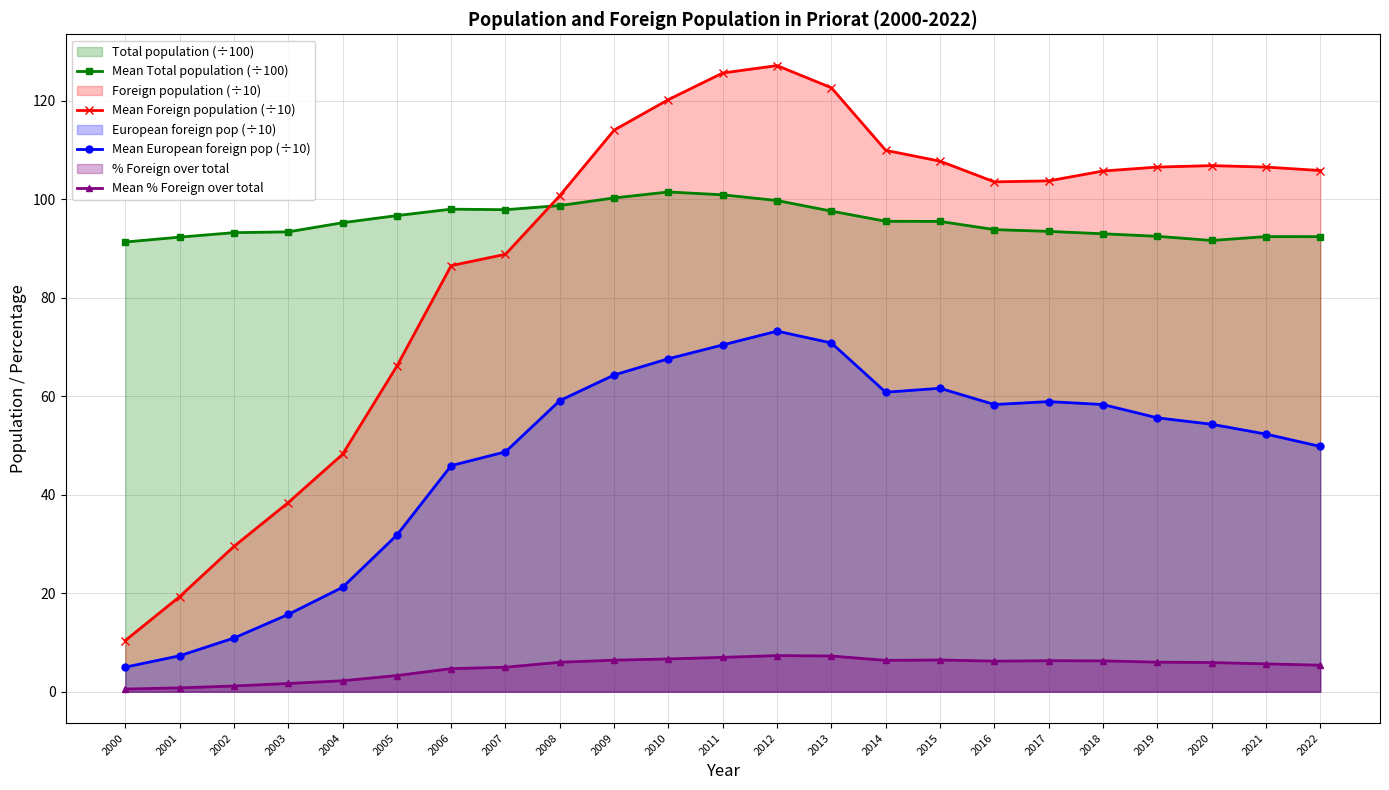

True or false: Mean European foreign pop (÷10) has a value of 70.8 at 2013.

True